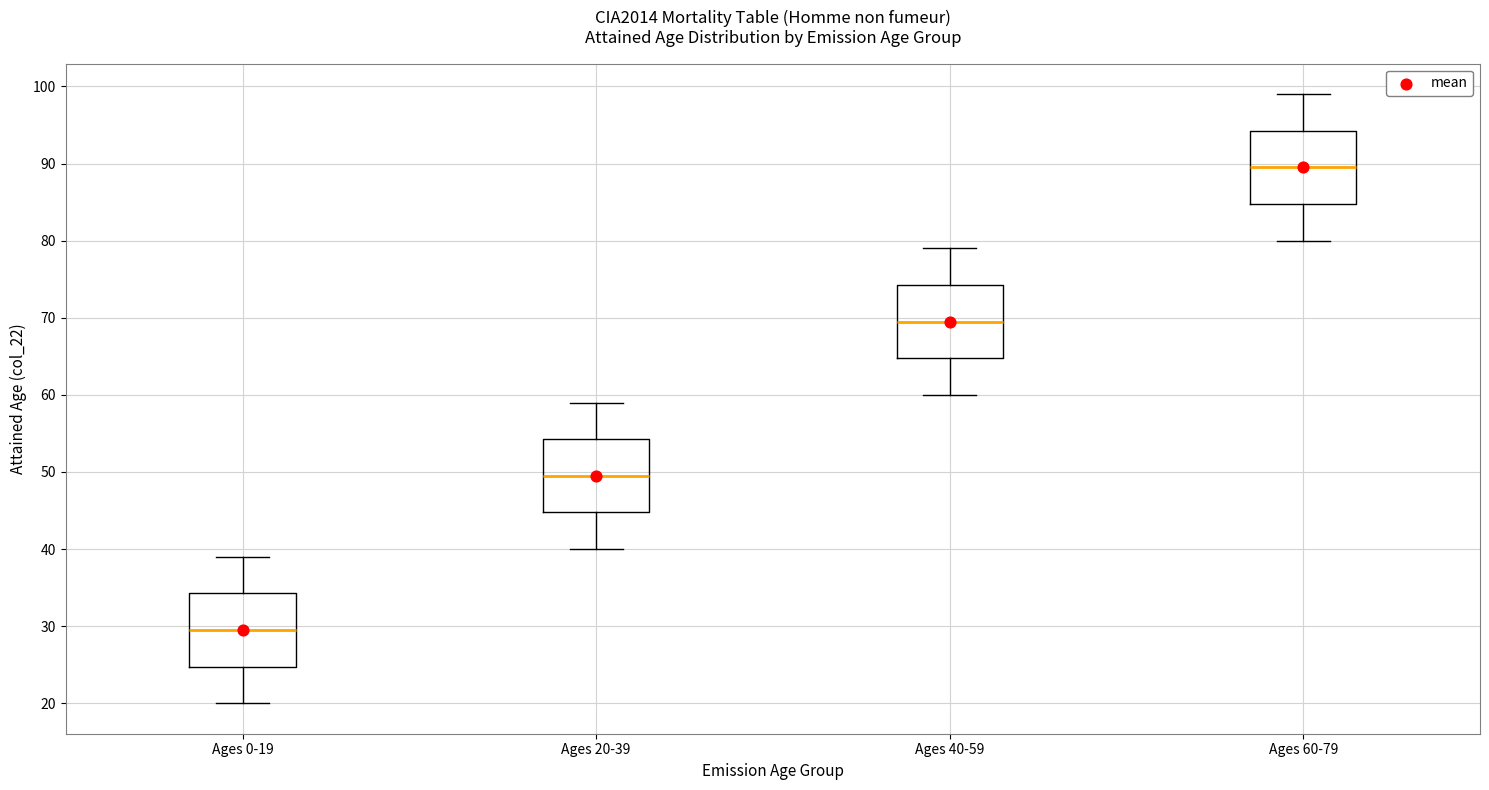

Reading left to right, read every box against the y-axis: the position of its median line, the range the box covers, and the ends of its whiskers. The values are not printed on the chart, so give them approximately, as read against the axis.

Ages 0-19: median 30, box 25 to 34, whiskers 20 to 39
Ages 20-39: median 50, box 45 to 54, whiskers 40 to 59
Ages 40-59: median 70, box 65 to 74, whiskers 60 to 79
Ages 60-79: median 90, box 85 to 94, whiskers 80 to 99